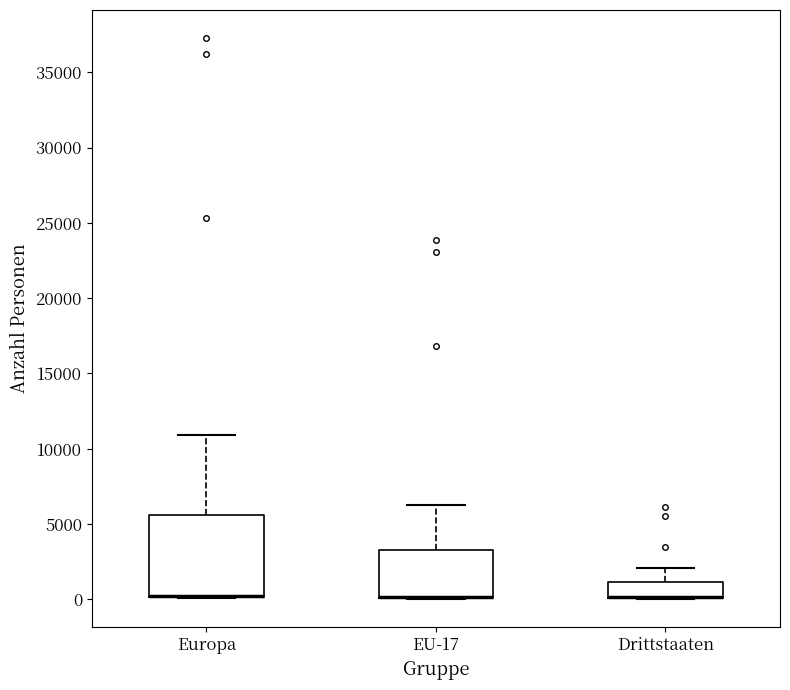

Reading left to right, transcribe this box plot: for each box, give where its median line is, the range the box spans, and where its two whiskers end, as read against the y-axis. The values are not printed on the chart, so give them approximately, as read against the axis.

Europa: median 0 (drawn on the box's lower edge), box 0 to 5500, whiskers 0 to 11000
EU-17: median 0 (drawn on the box's lower edge), box 0 to 3500, whiskers 0 to 6500
Drittstaaten: median 0 (drawn on the box's lower edge), box 0 to 1000, whiskers 0 to 2000